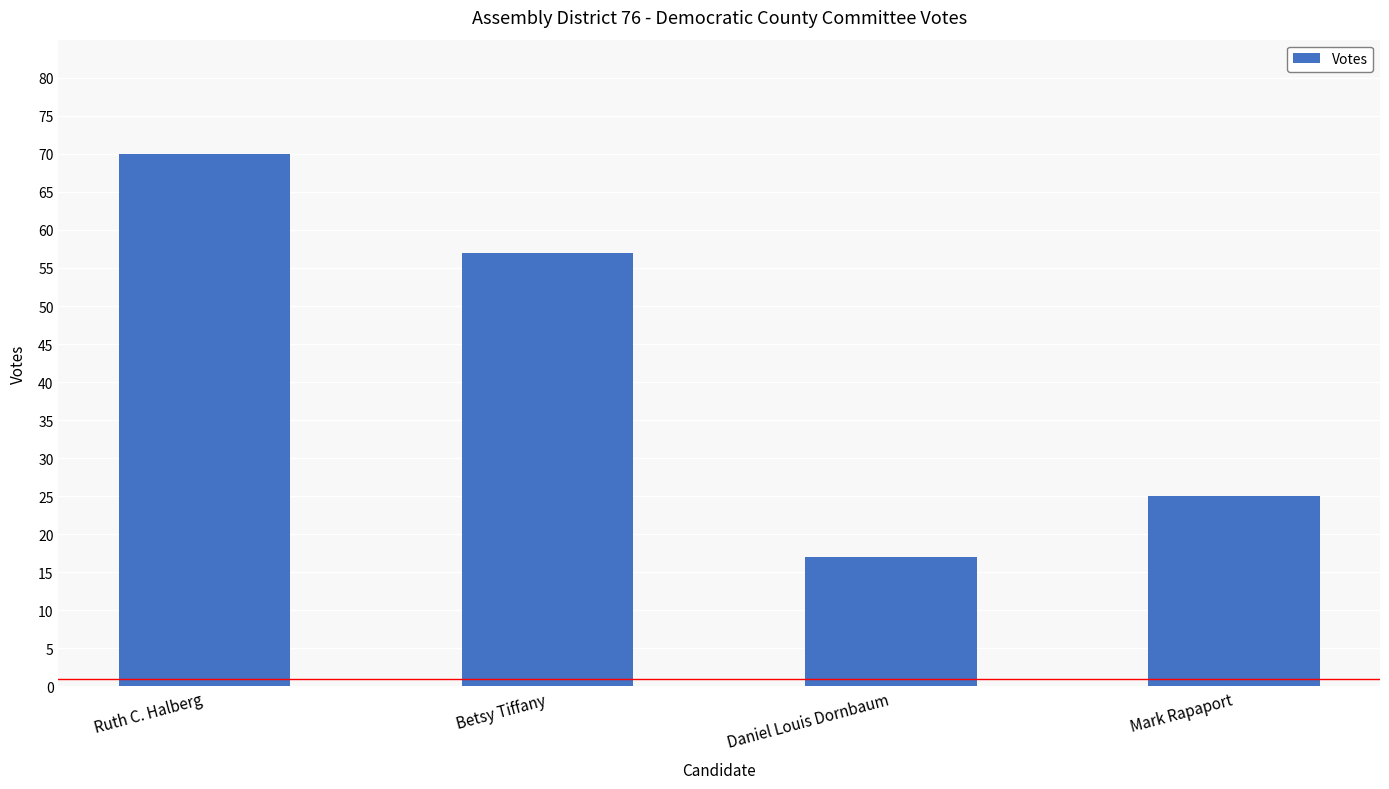

Reading left to right, what are all the values shown in this chart?

Ruth C. Halberg=70	Betsy Tiffany=57	Daniel Louis Dornbaum=17	Mark Rapaport=25